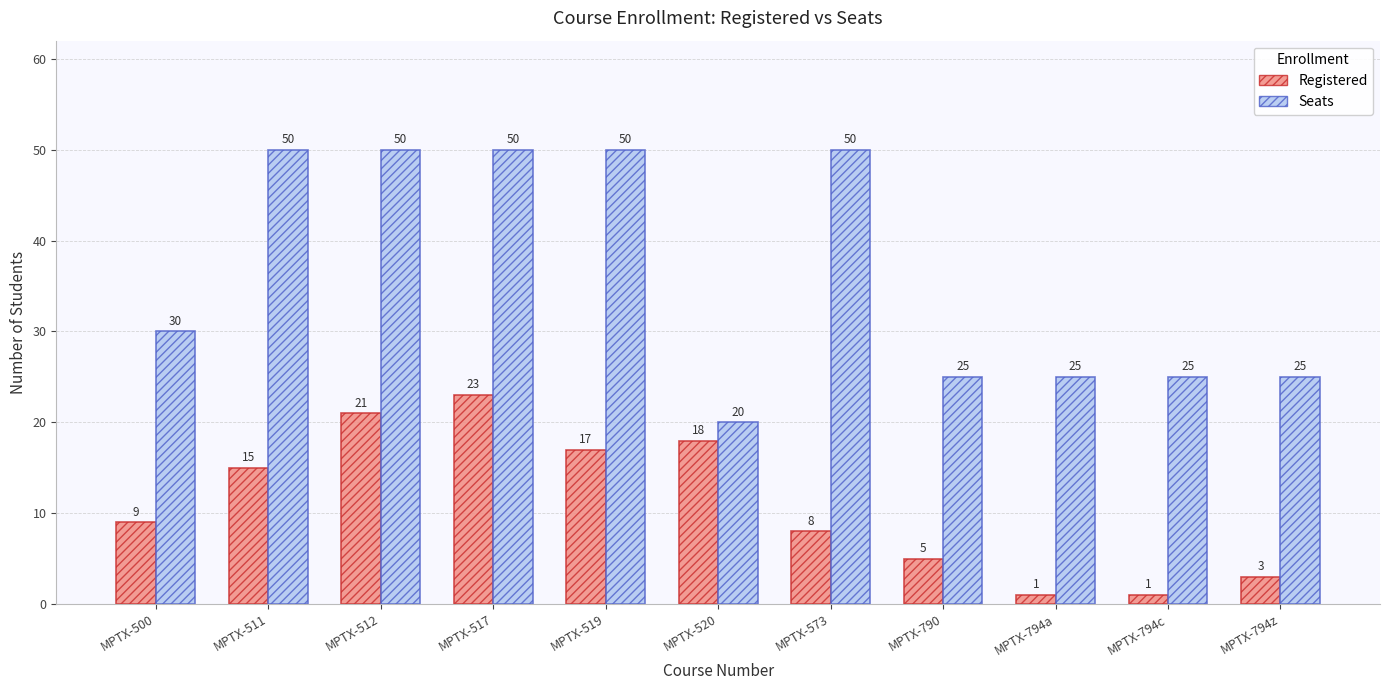

What is the label of the 5th bar from the left?

MPTX-519